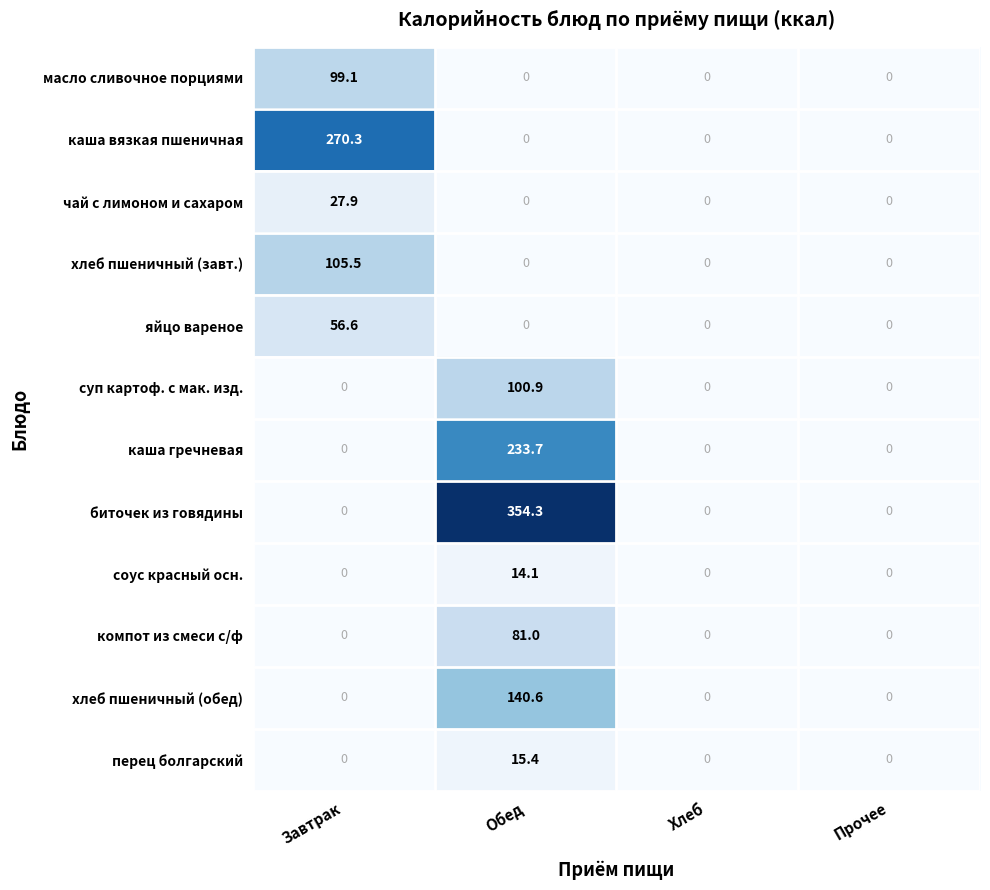

Which category has the highest value across all series?

Обед